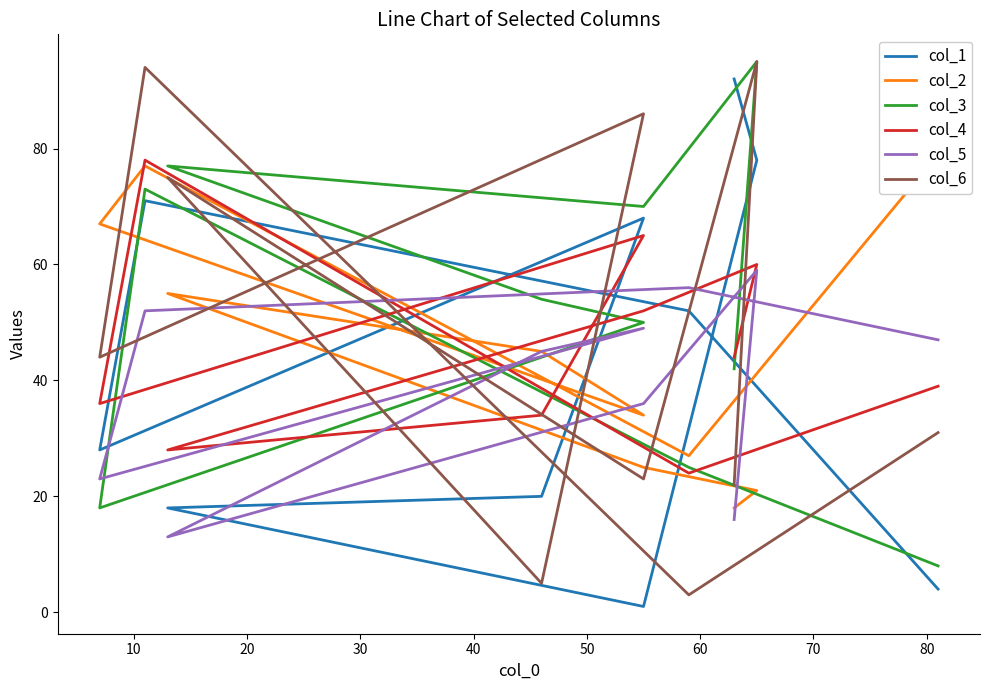

How many values in the col_4 series exceed 44?

4